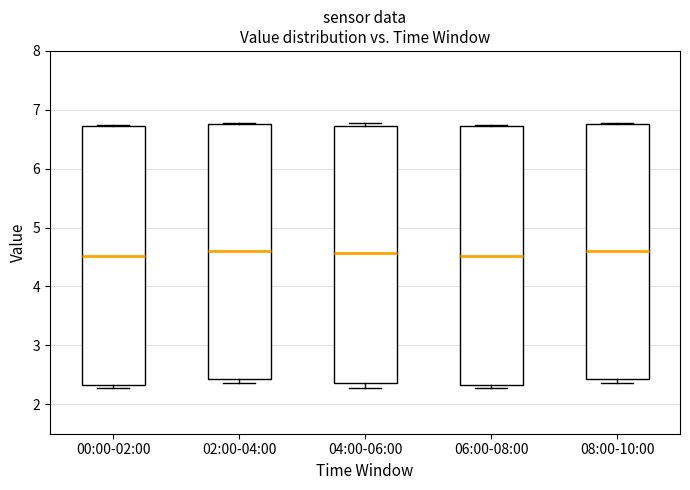

Reading left to right, read every box against the y-axis: the position of its median line, the range the box covers, and the ends of its whiskers. The values are not printed on the chart, so give them approximately, as read against the axis.

00:00-02:00: median 4.5, box 2.3 to 6.7, whiskers 2.3 (just below the box's lower edge) to 6.7
02:00-04:00: median 4.6, box 2.4 to 6.8, whiskers 2.4 (just below the box's lower edge) to 6.8
04:00-06:00: median 4.6, box 2.4 to 6.7, whiskers 2.3 to 6.8
06:00-08:00: median 4.5, box 2.3 to 6.7, whiskers 2.3 (just below the box's lower edge) to 6.7
08:00-10:00: median 4.6, box 2.4 to 6.8, whiskers 2.4 (just below the box's lower edge) to 6.8